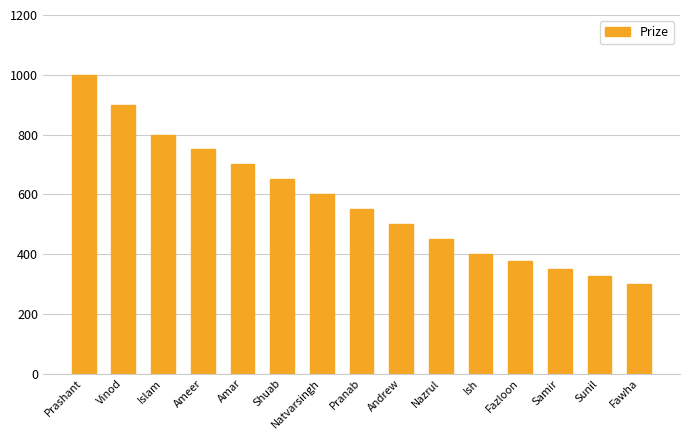

Which has a higher value, Andrew or Nazrul?

Andrew